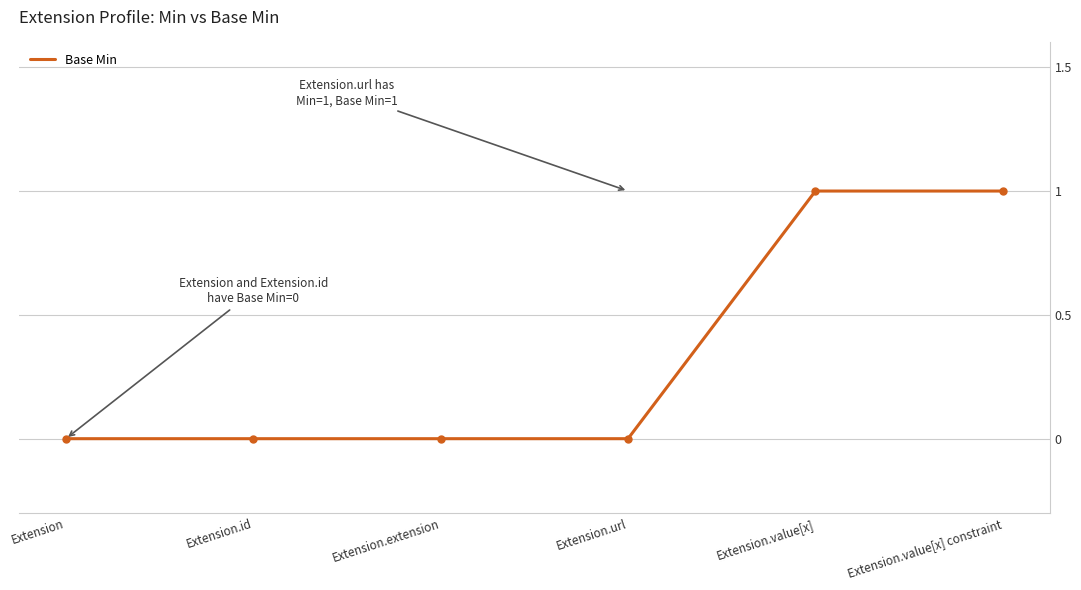

Where is the data nearest to the value 0?

Extension